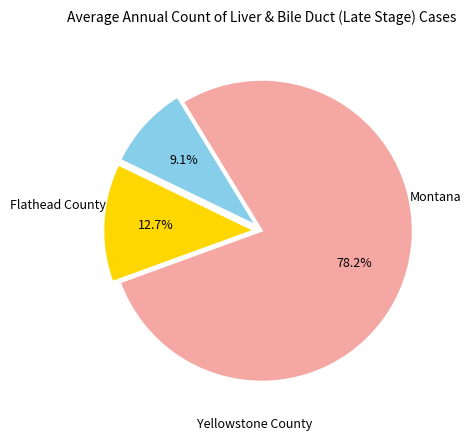

Which category has the smallest portion of the pie?

Flathead County